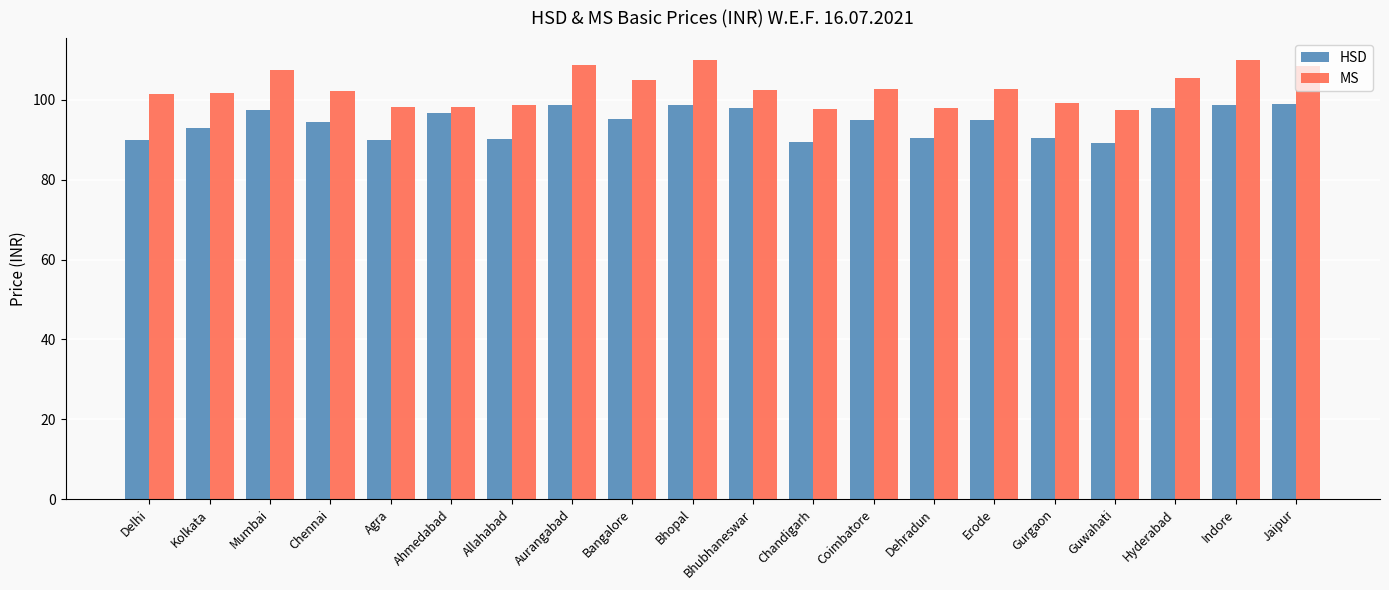

The value of HSD at Chandigarh is 37.4. True or false?

False